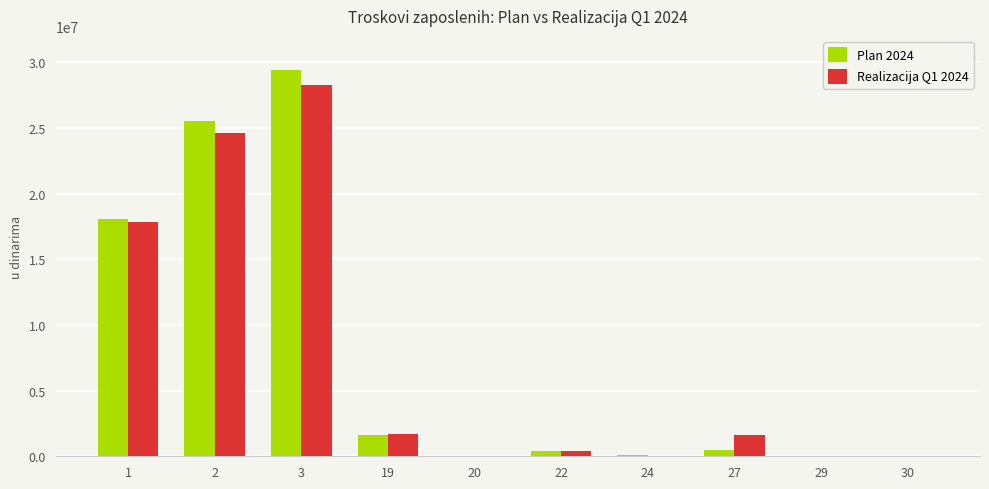

Which series has the widest spread of values?

Plan 2024